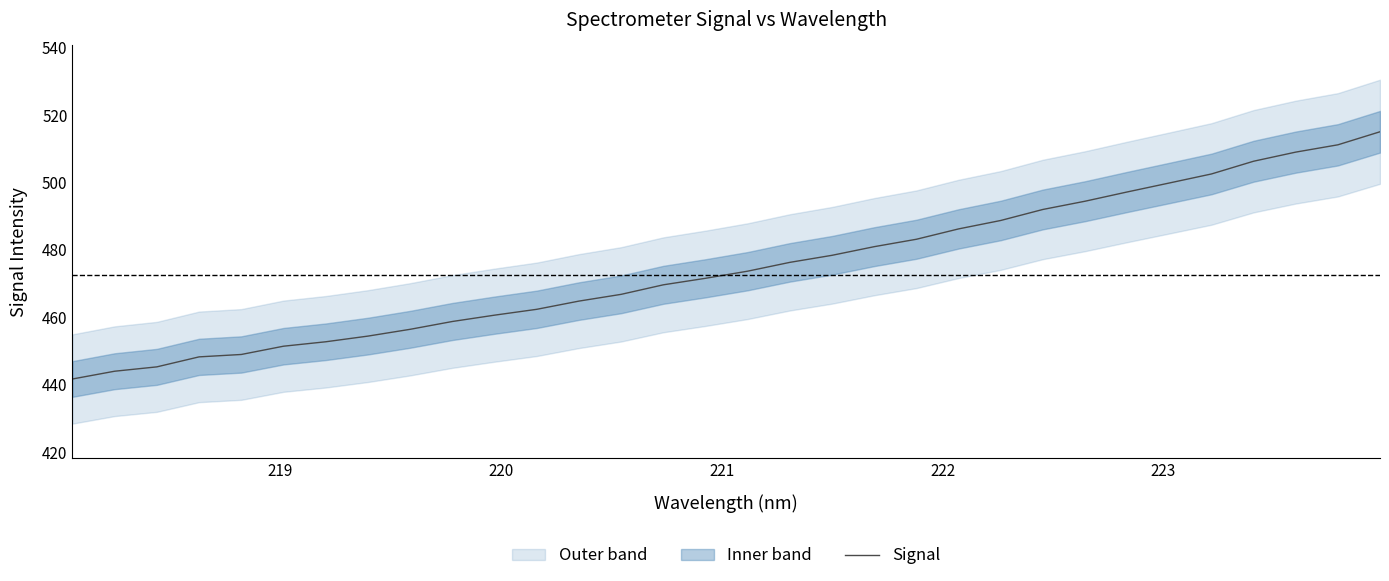

What is the minimum value for Signal?

441.6